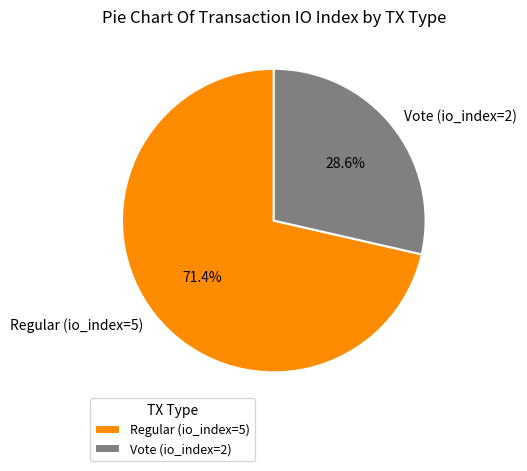

To the nearest percent, what percentage of the pie is Regular (io_index=5)?

71%